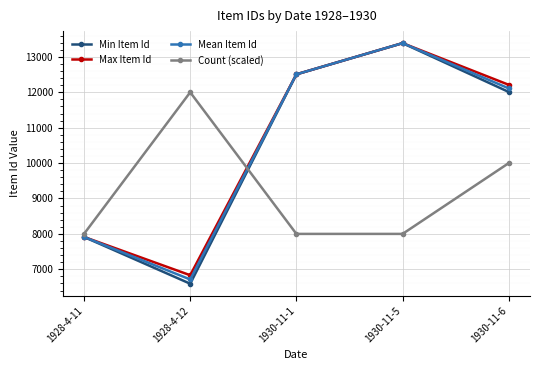

What are all the series names shown in the legend?

Min Item Id, Max Item Id, Mean Item Id, Count (scaled)